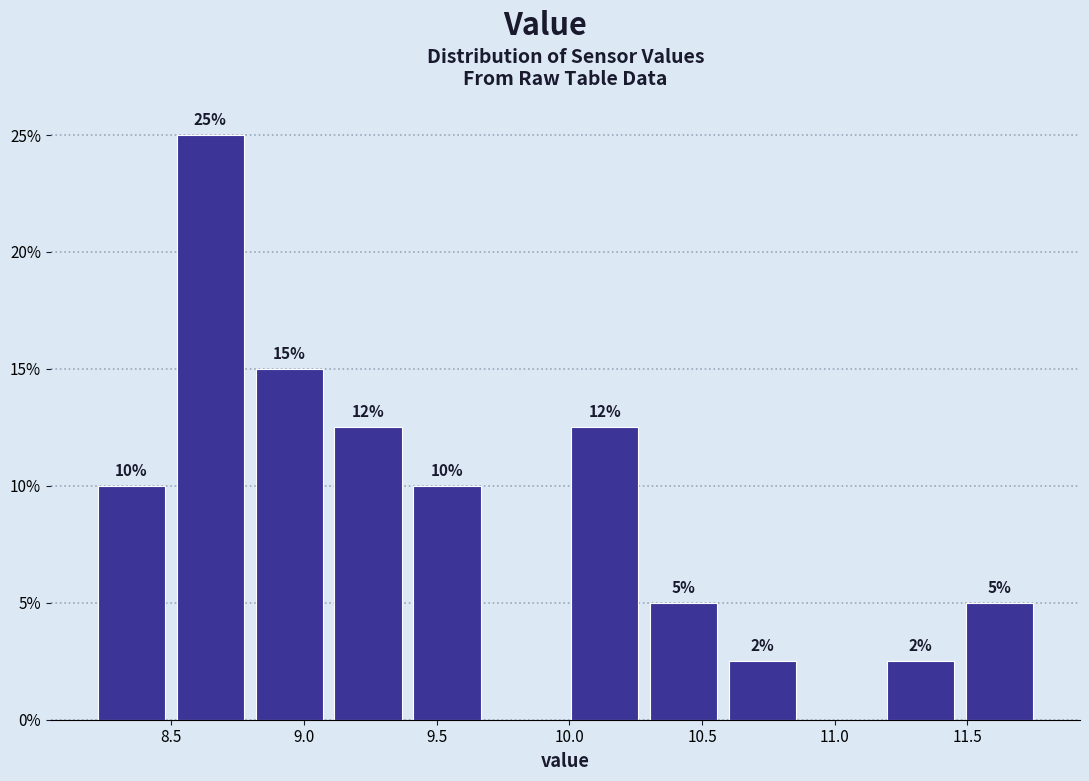

Over which range of the x-axis is the bar tallest?

8.50 to 8.80